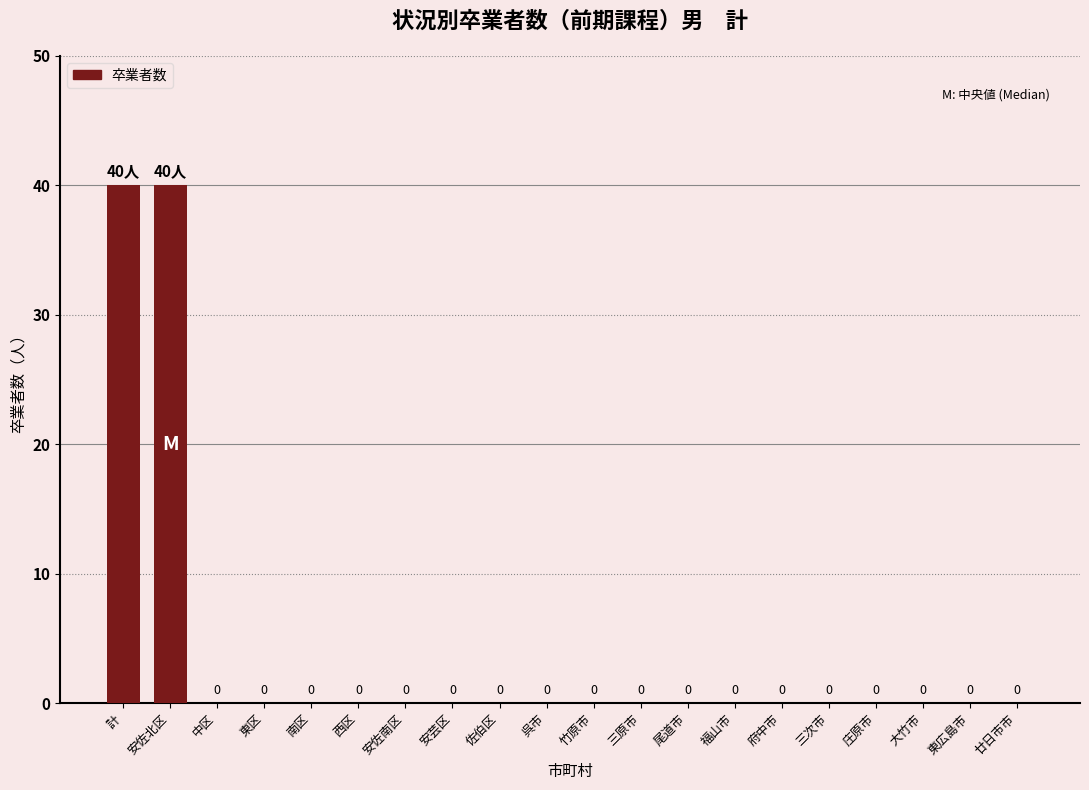

The chart shows a value of -25 at 西区. True or false?

False